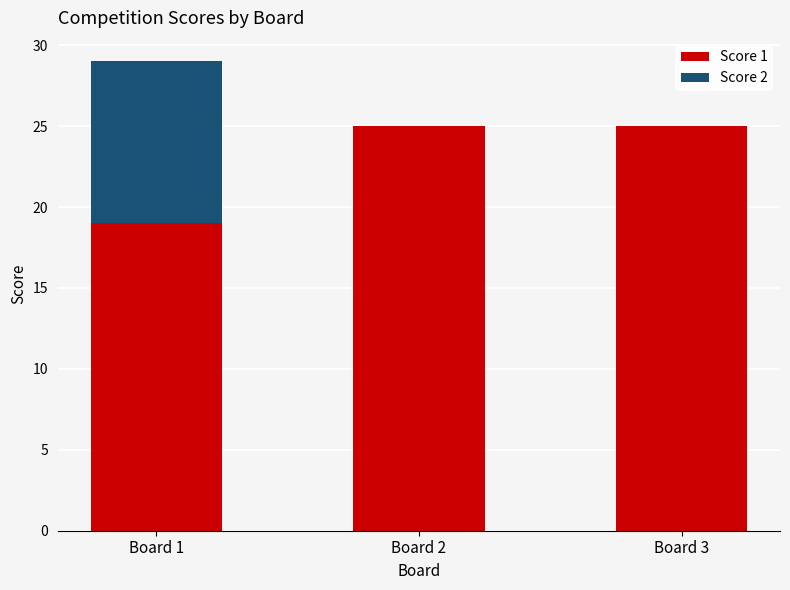

What is the sum of the Score 1 values at Board 1 and Board 3?

44